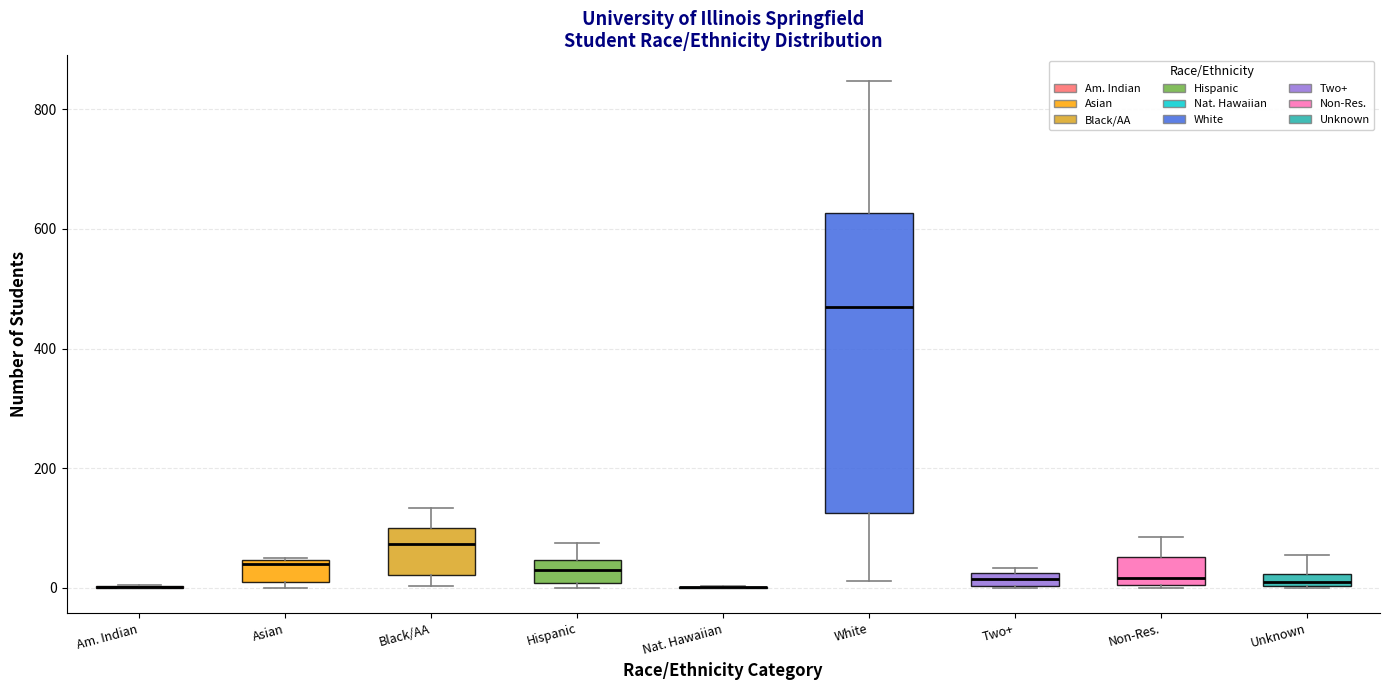

Comparing the boxes themselves (not the whiskers), which one is the tallest?

White